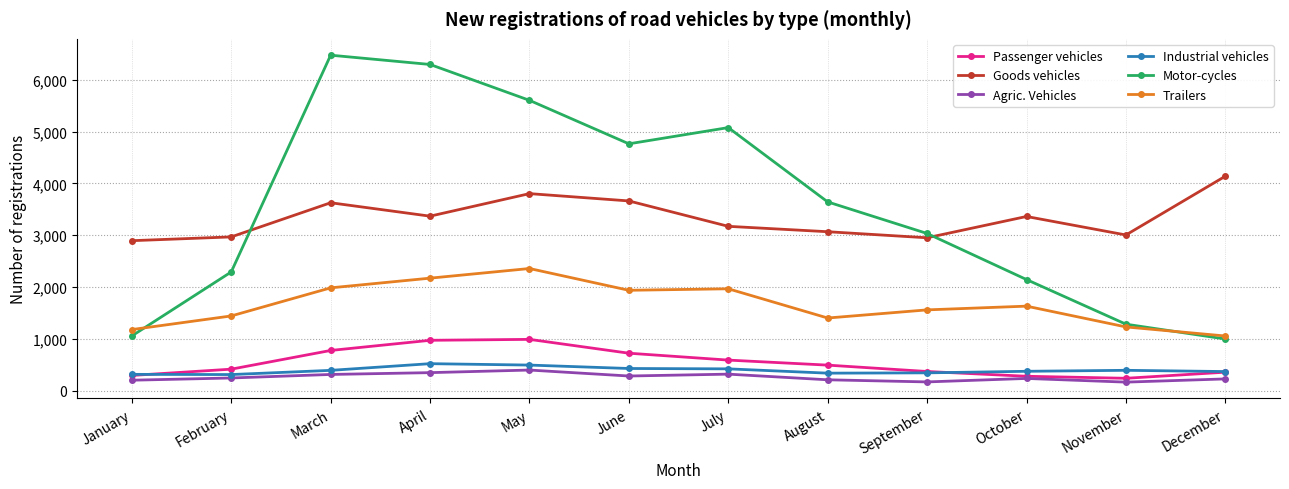

Is the value of Passenger vehicles at October greater than the value of Goods vehicles at April?

No